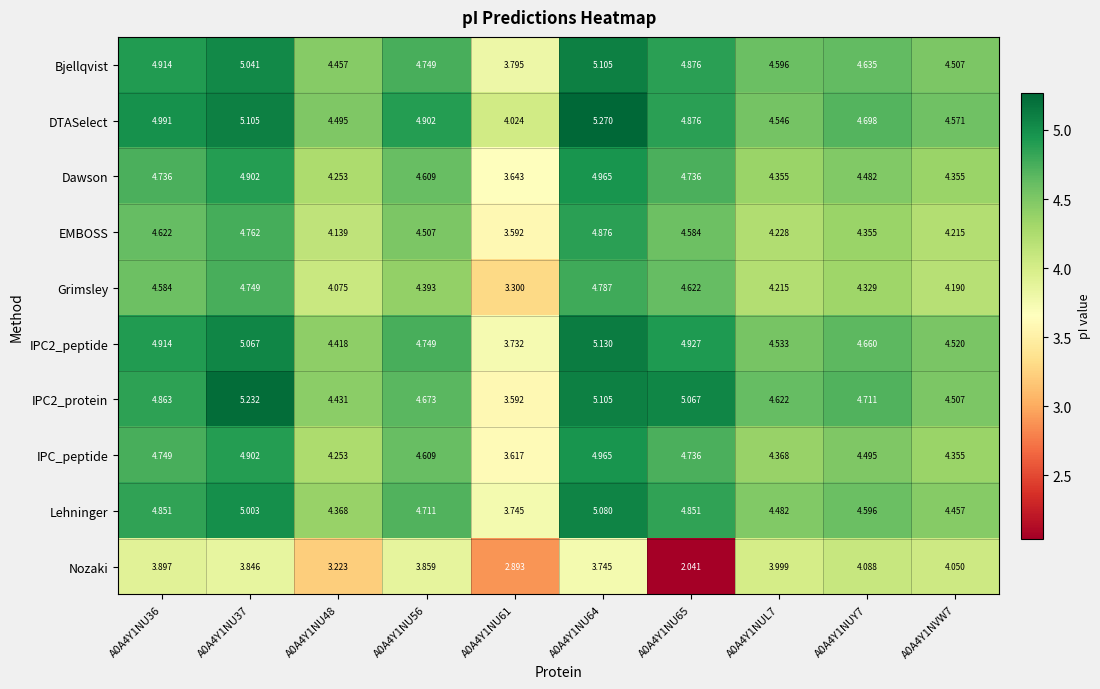

Which series has the largest total across all categories?

DTASelect